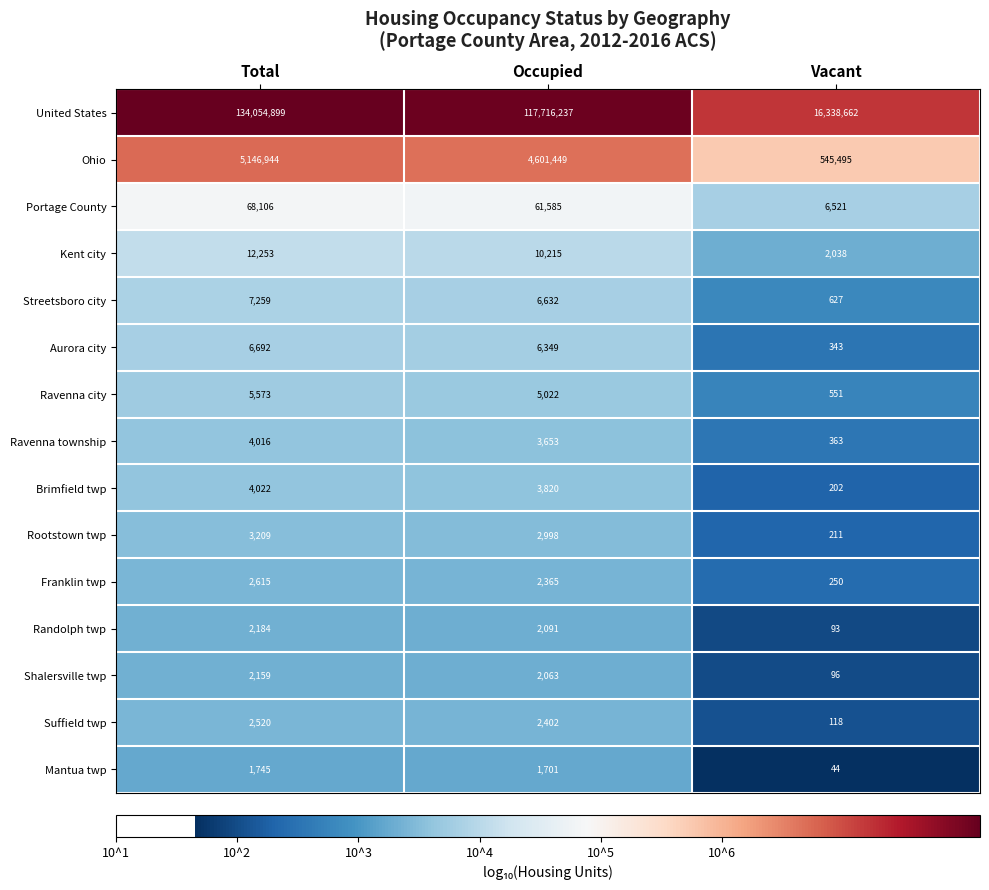

Rank the series at Occupied from lowest to highest value.

Mantua twp, Shalersville twp, Randolph twp, Franklin twp, Suffield twp, Rootstown twp, Ravenna township, Brimfield twp, Ravenna city, Aurora city, Streetsboro city, Kent city, Portage County, Ohio, United States